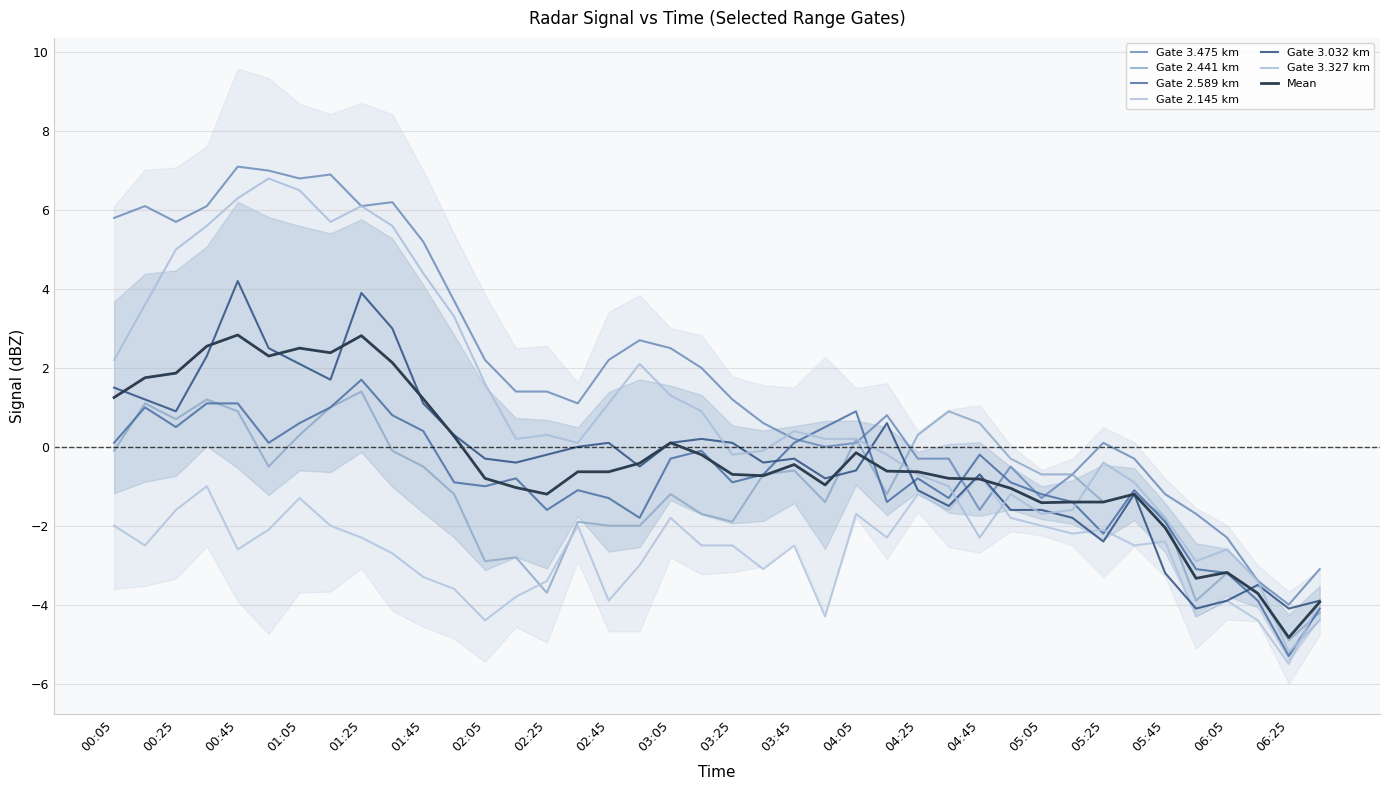

What is the total value across all series at 1987/10/16 01:35?

12.8